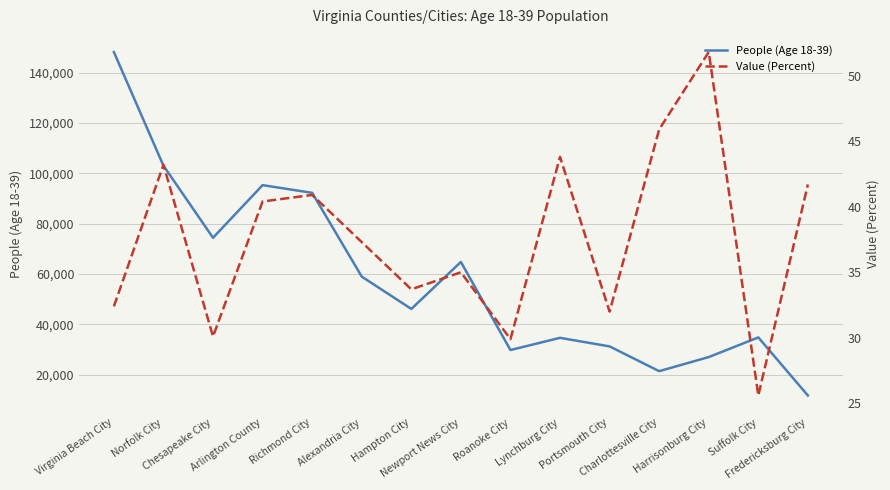

What is the label of the 5th point from the right?

Portsmouth City